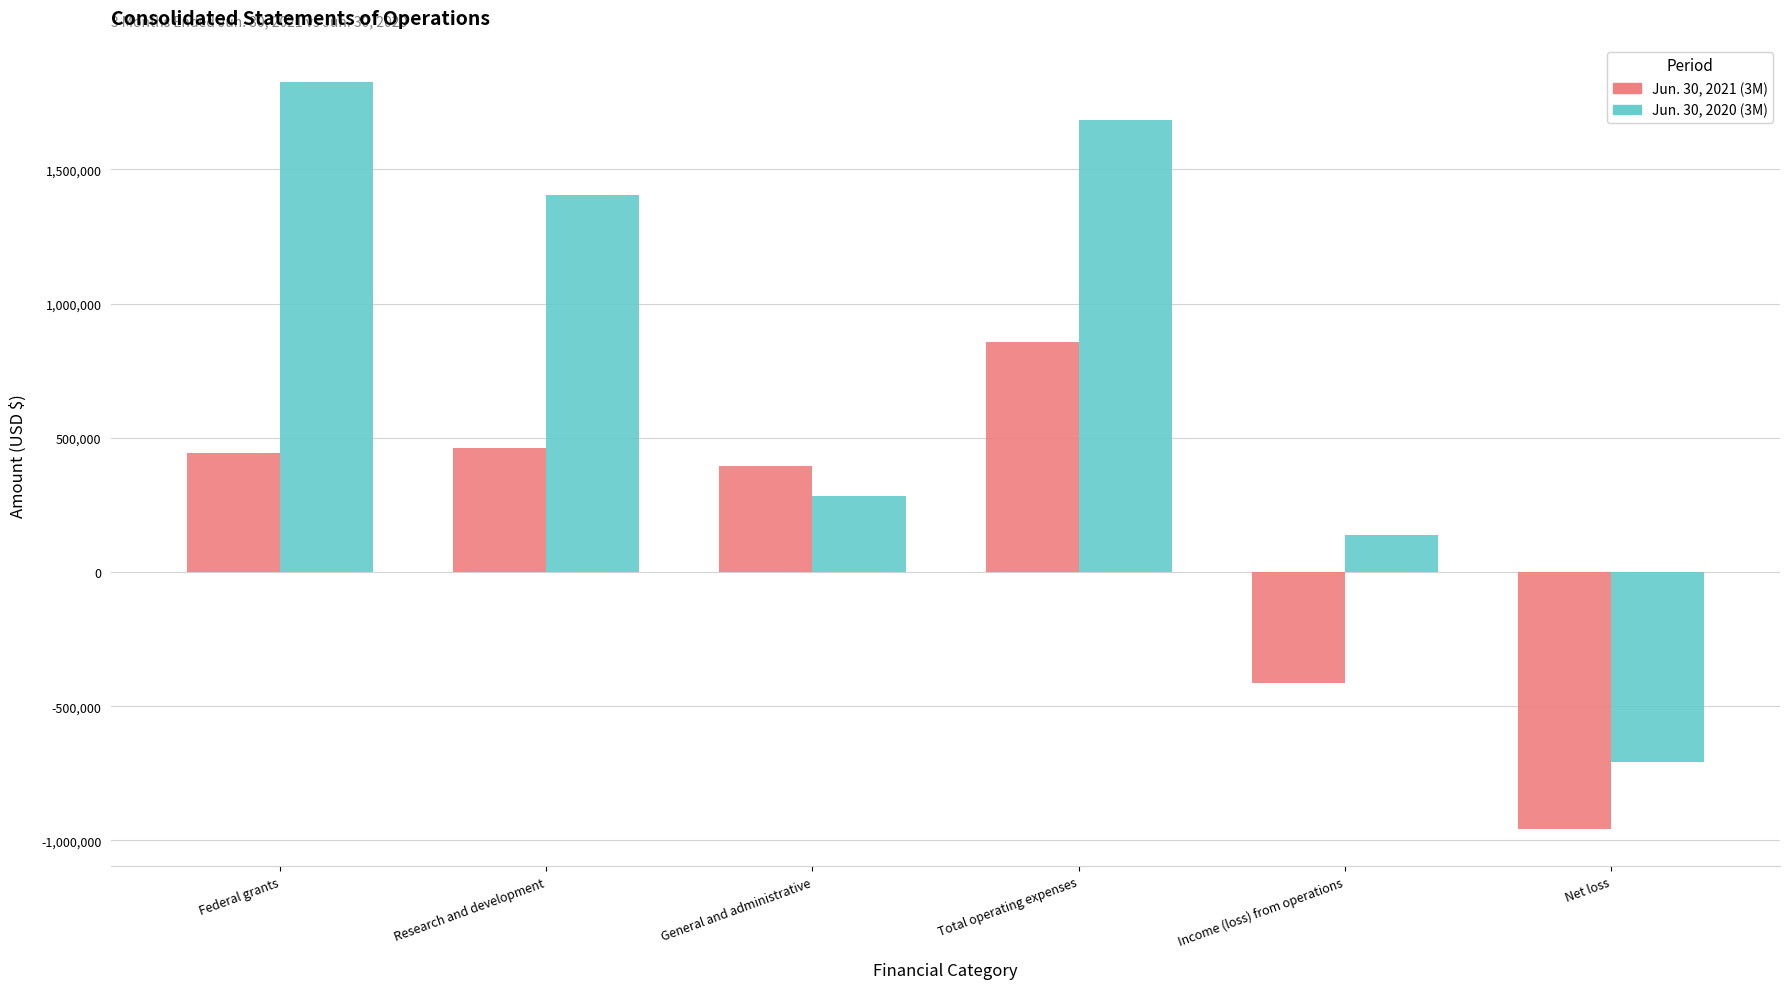

What is the label of the 2nd bar from the left?

Research and development